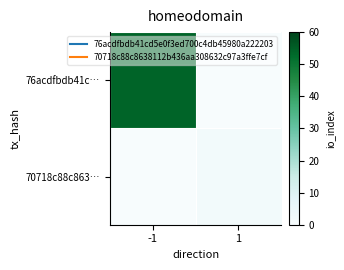

How many data points does each series have?

2